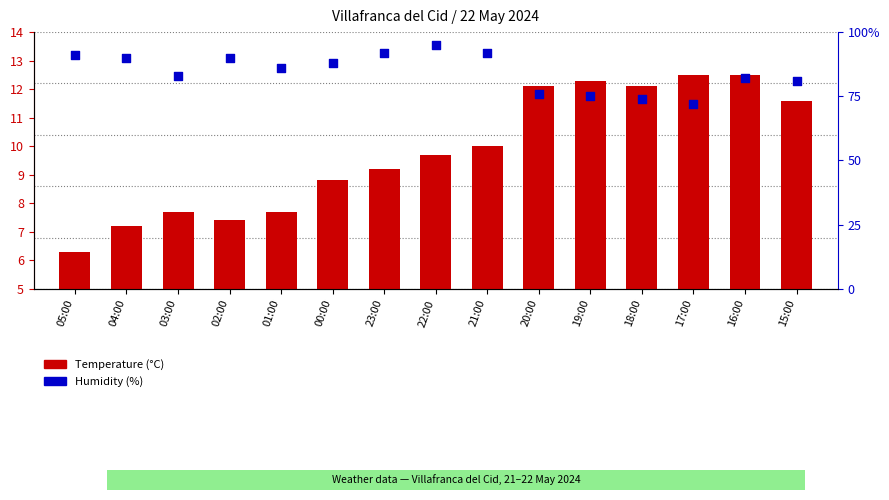

At which category is the sum across all series the highest?

22:00